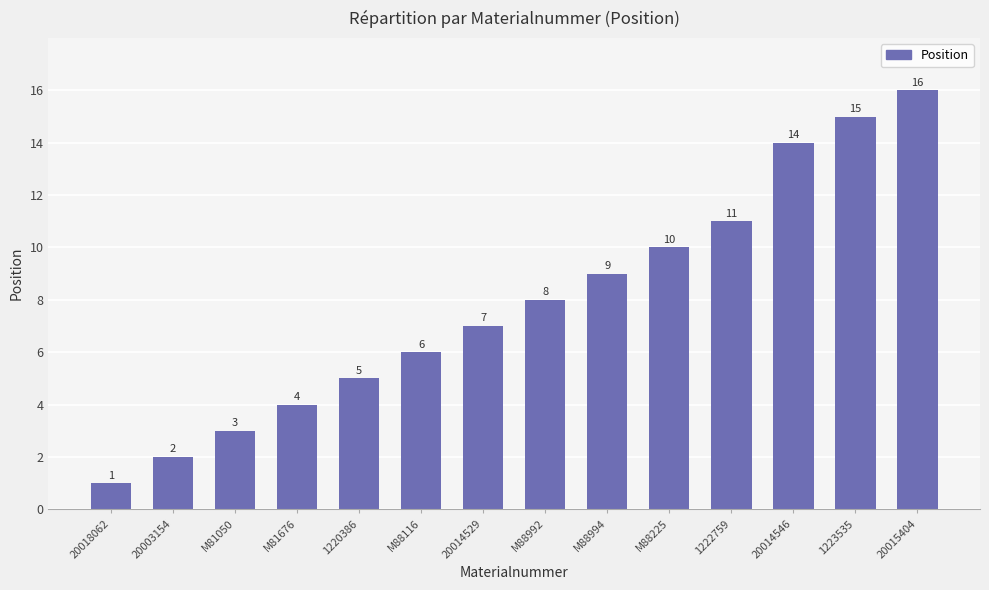

True or false: the data shows 15 at 1223535.

True